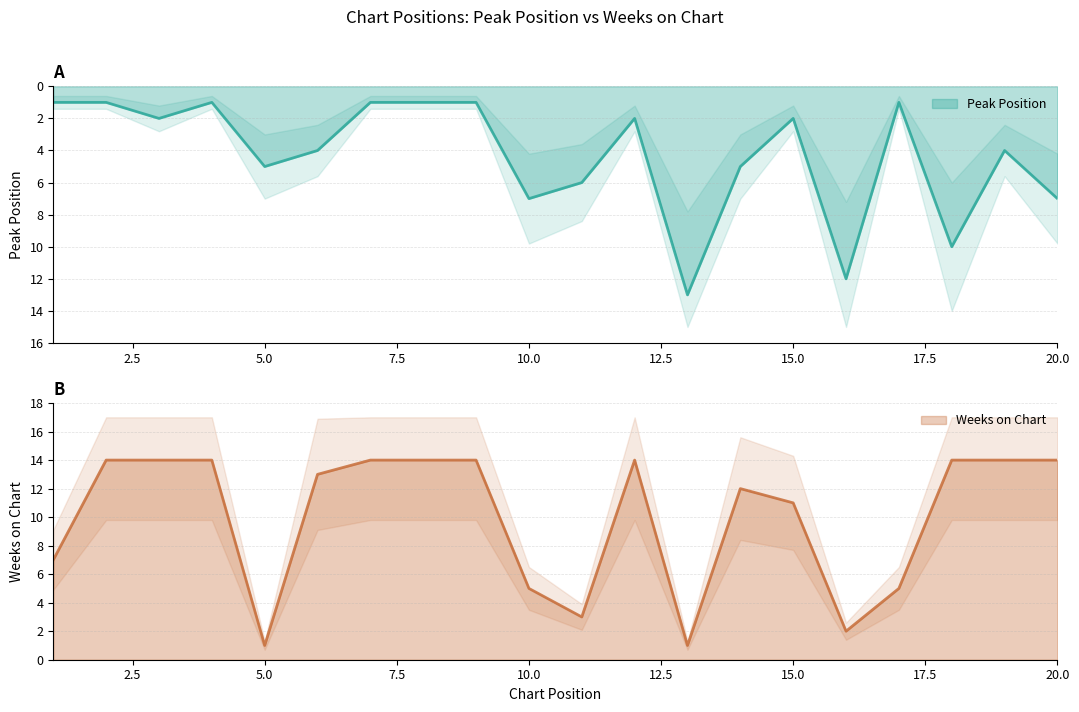

Is it true that Weeks on Chart equals 1 at 13?

True